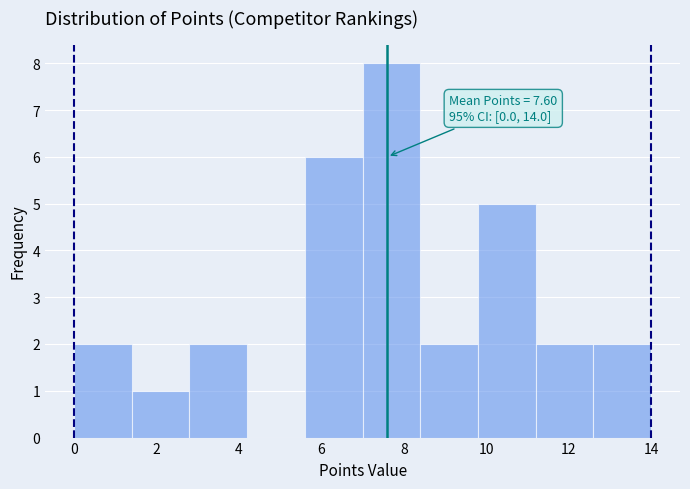

Which range on the x-axis has the tallest bar?

7.0 to 8.4